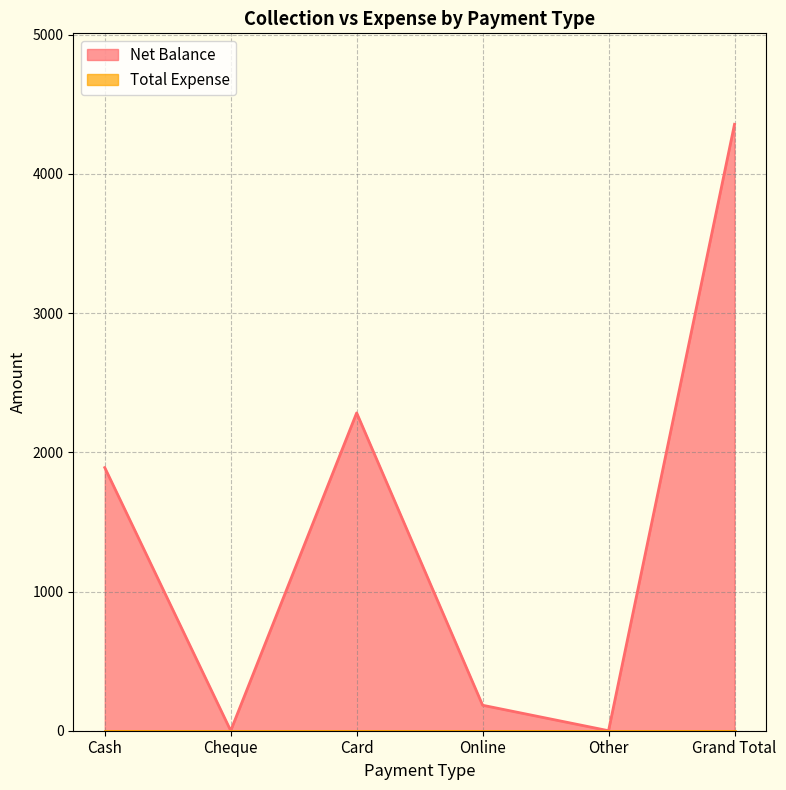

Where is the first local maximum?

Card